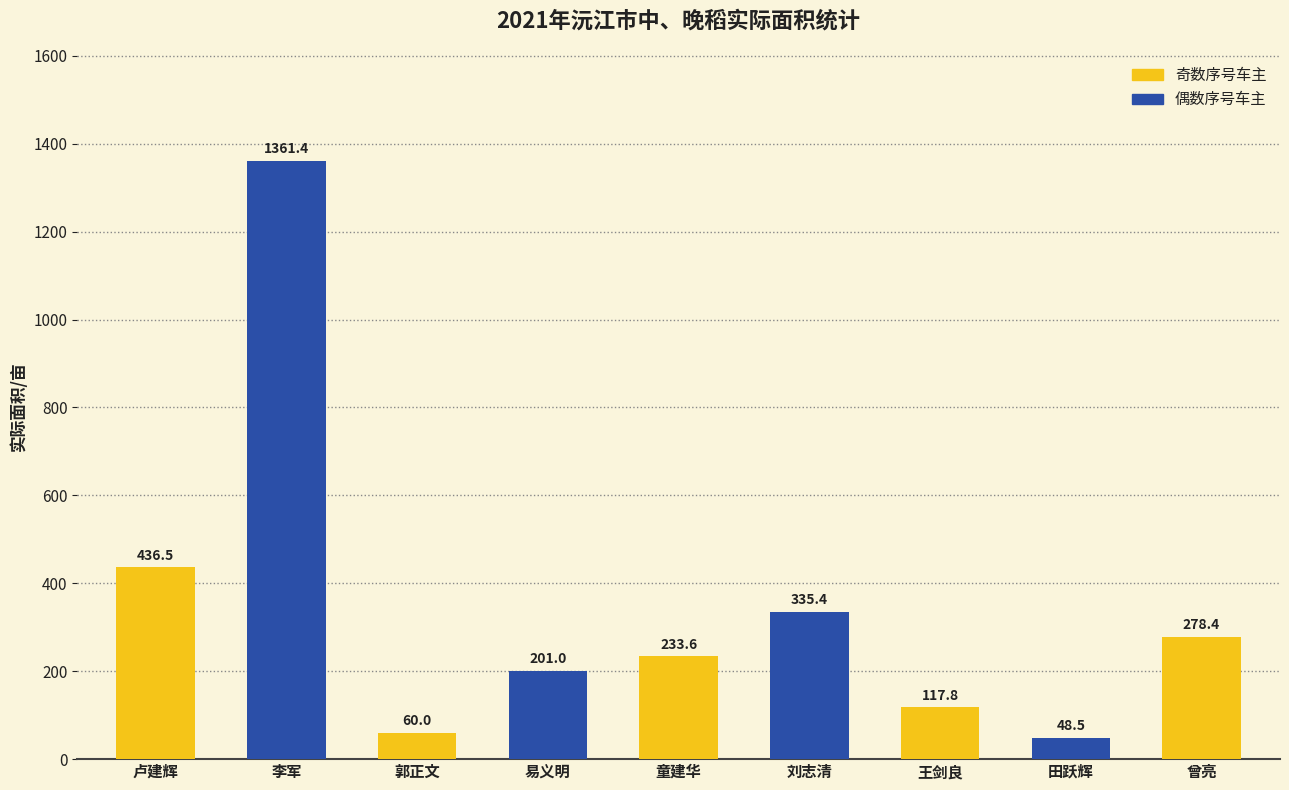

What is the label of the 1st bar from the right?

曾亮